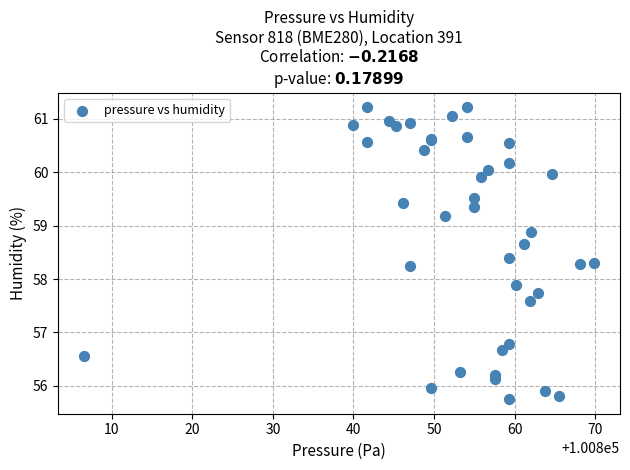

What Y value in the scatter plot is closest to 58?

57.9